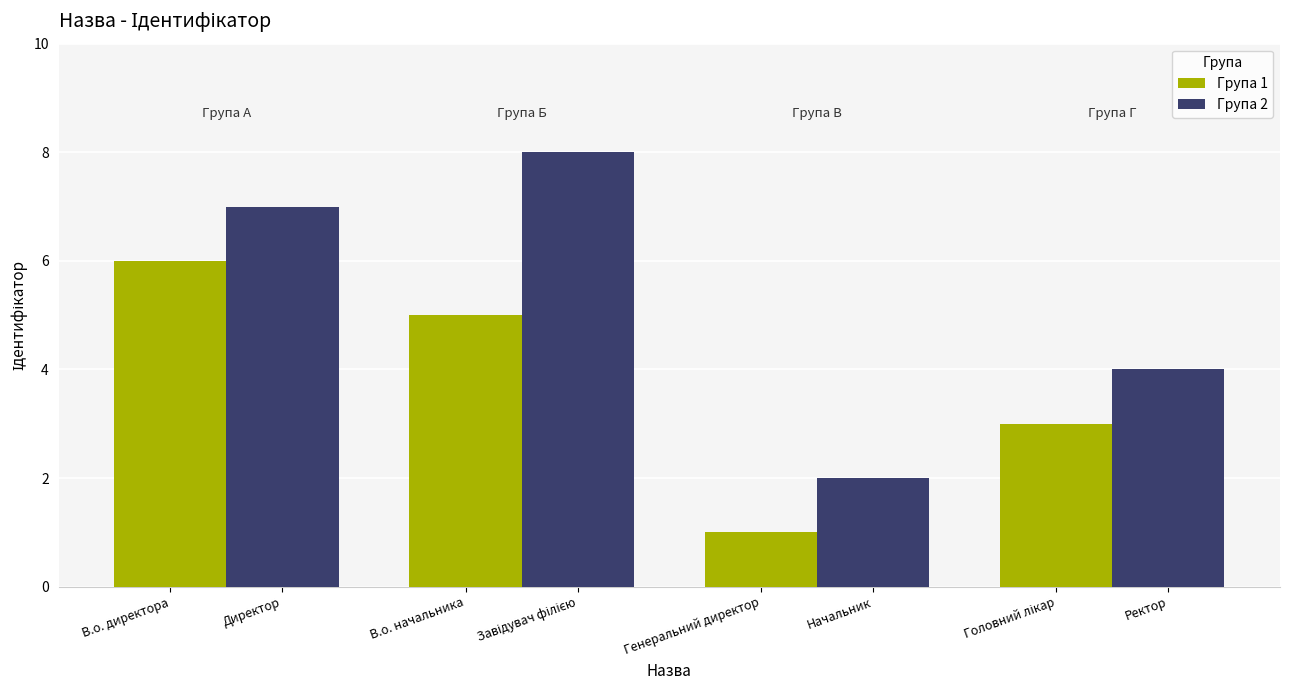

What is the maximum value for Група 2?

8